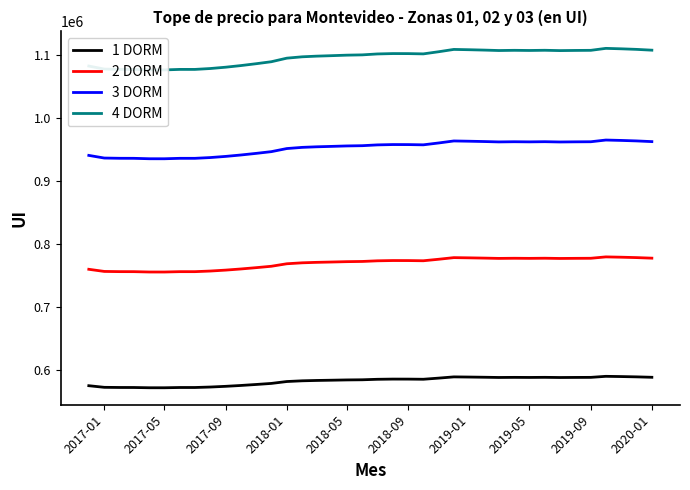

True or false: 1 DORM and 2 DORM cross at least once.

False